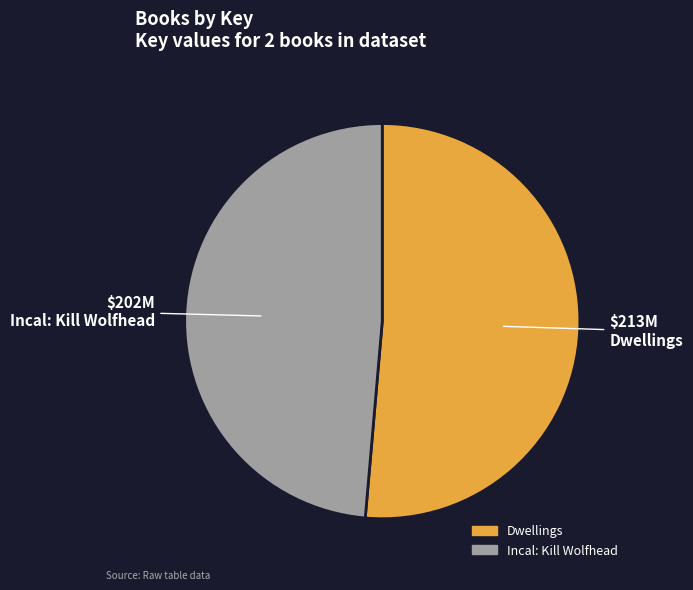

Rank the categories by value from highest to lowest.

Dwellings, Incal: Kill Wolfhead